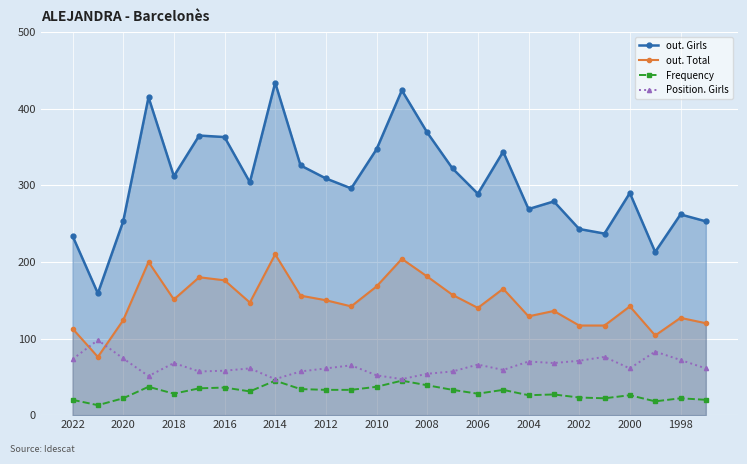

True or false: Position. Girls and out. Total intersect in this chart.

True